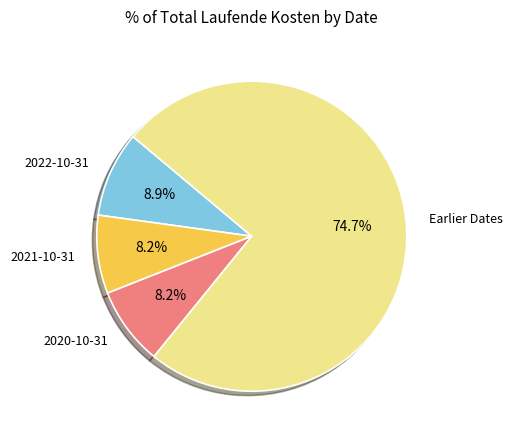

How many segments does this pie chart have?

4